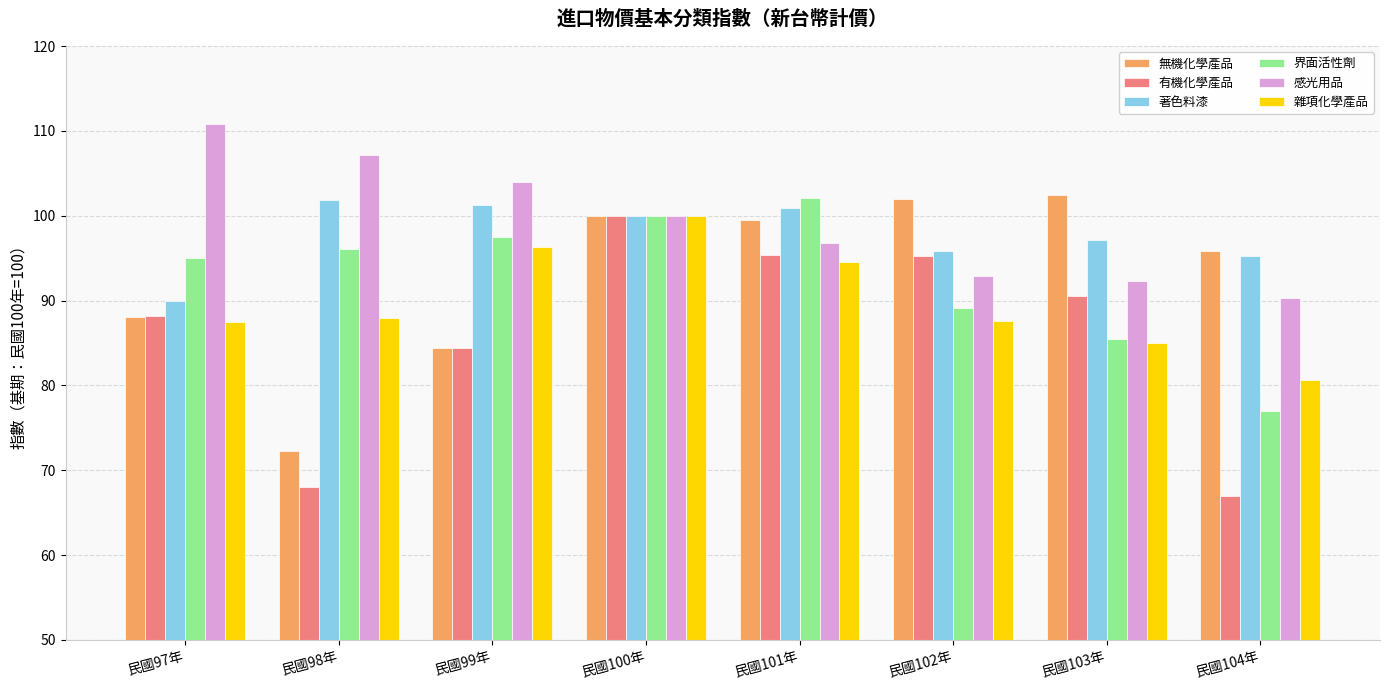

What is the spread (max minus min) of values at 民國103年?

17.4